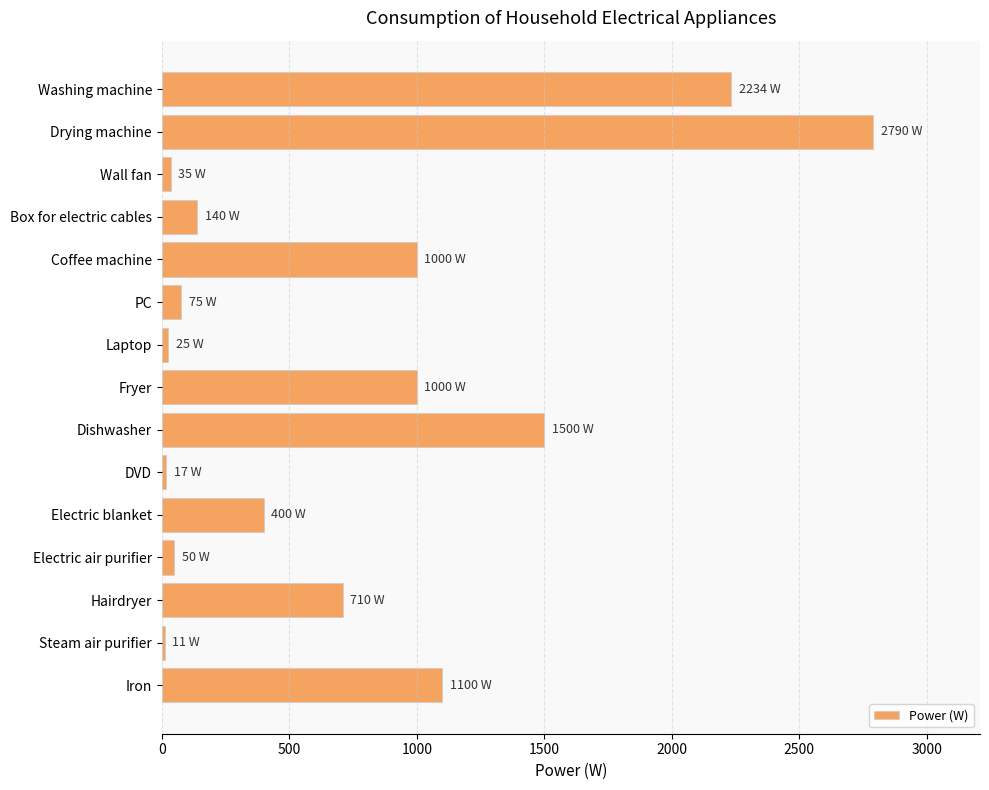

The value at Box for electric cables is 140. True or false?

True